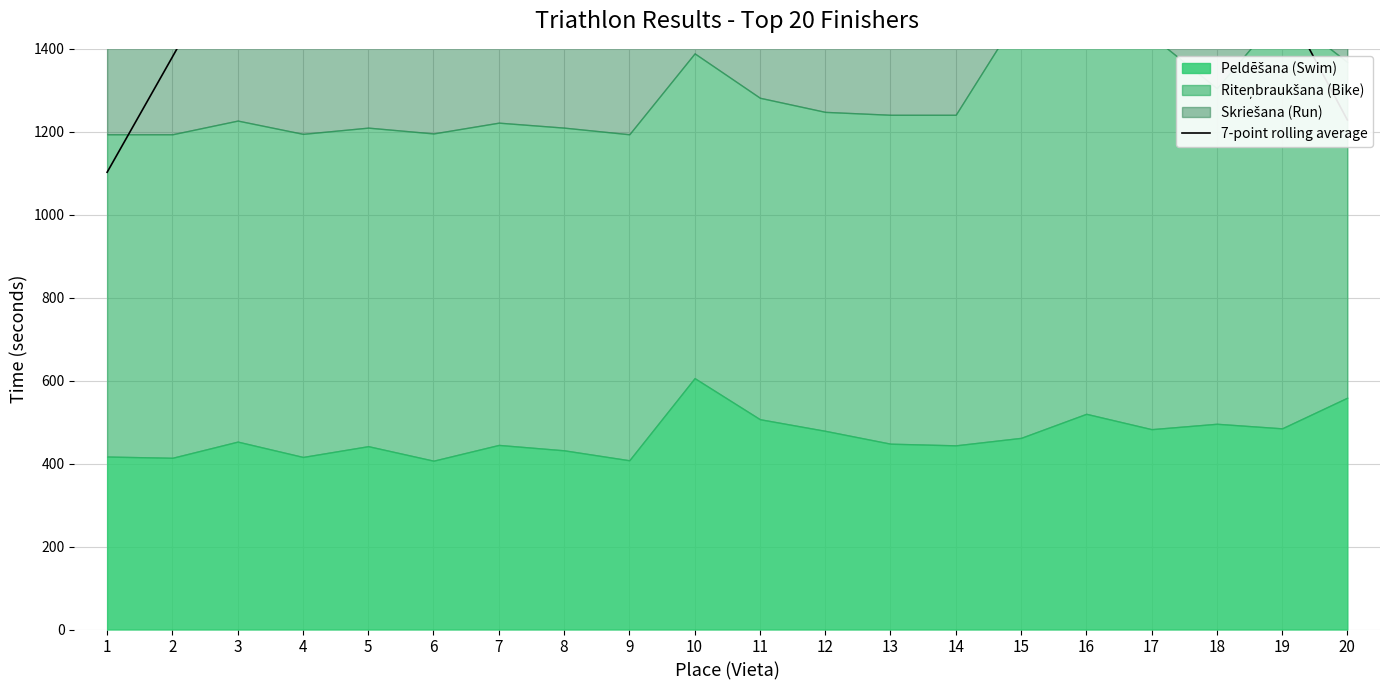

True or false: there are more than 2 points higher than both neighbors.

False